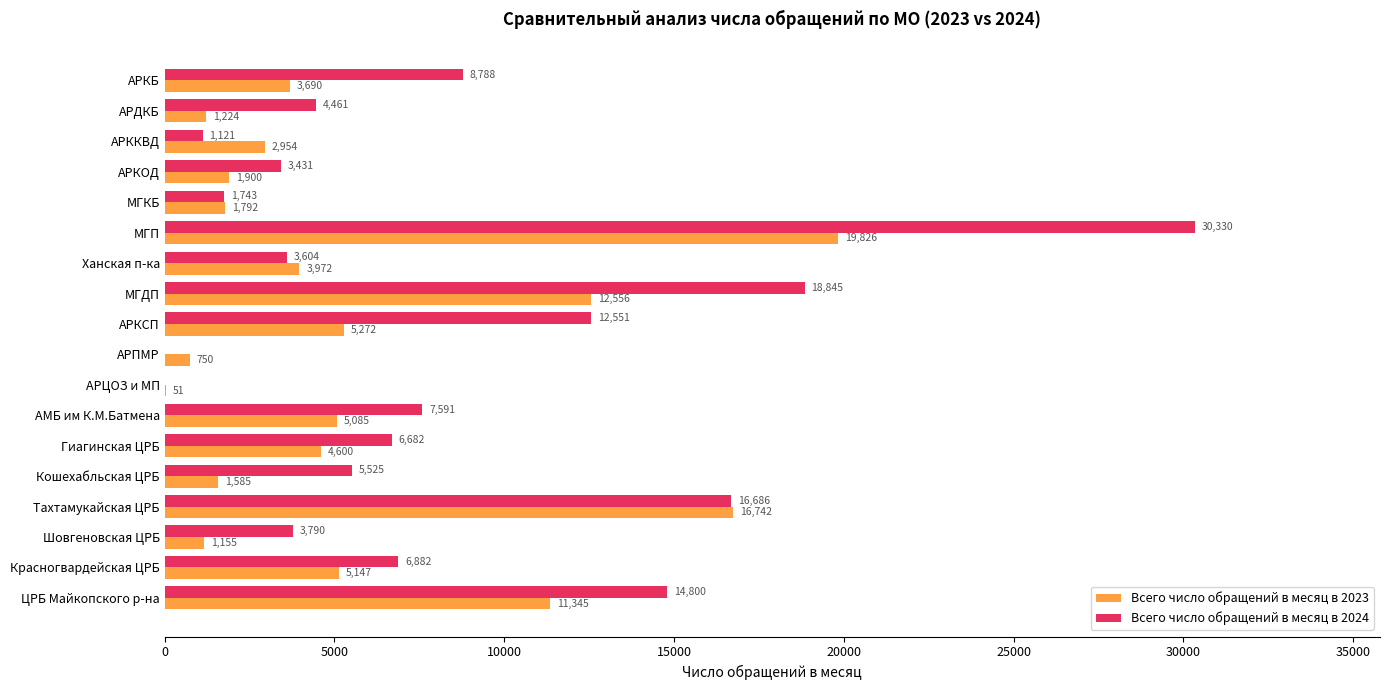

What is the greatest value displayed?

30330.0